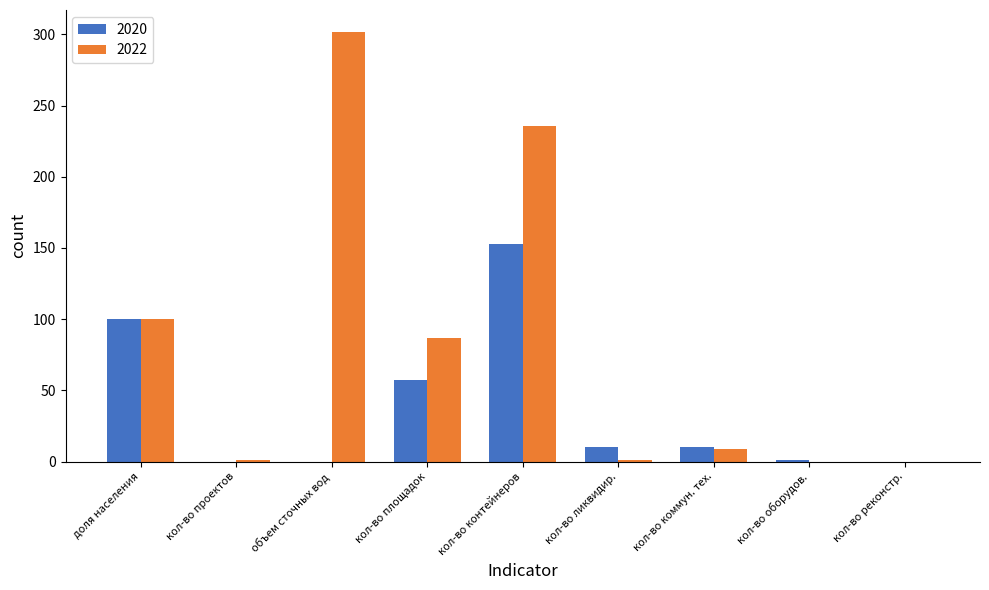

Which series changed the most between кол-во контейнеров and кол-во реконстр.?

2022